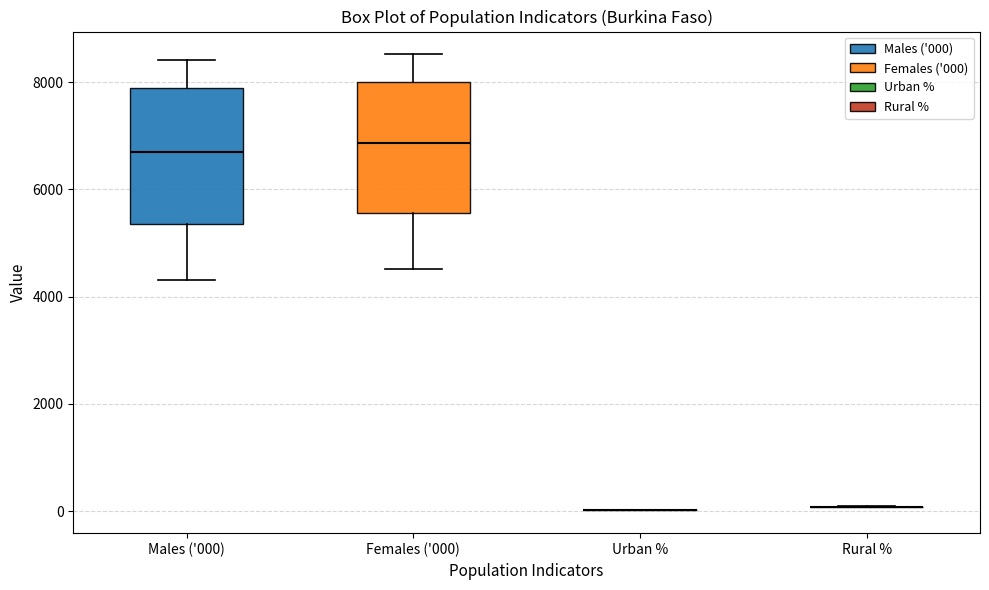

Where does the lower whisker of the box for Females ('000) end on the y-axis? The values are not printed on the chart, so give them approximately, as read against the axis.

4600